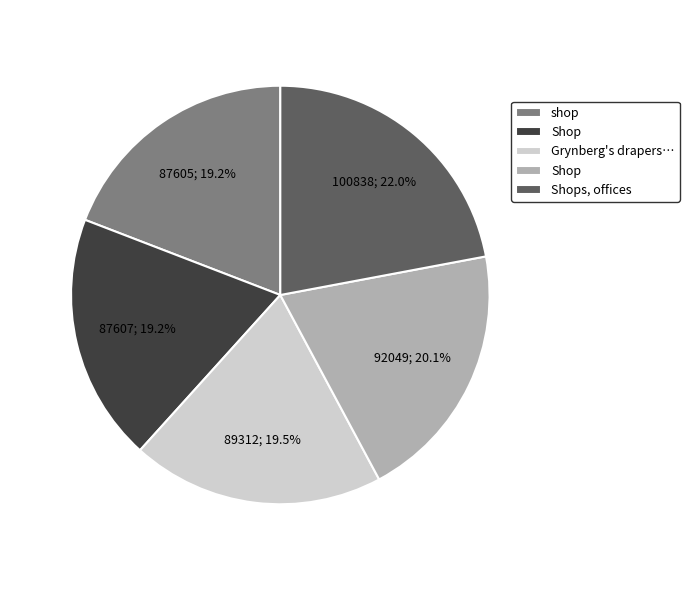

Is there a majority slice in this chart?

No